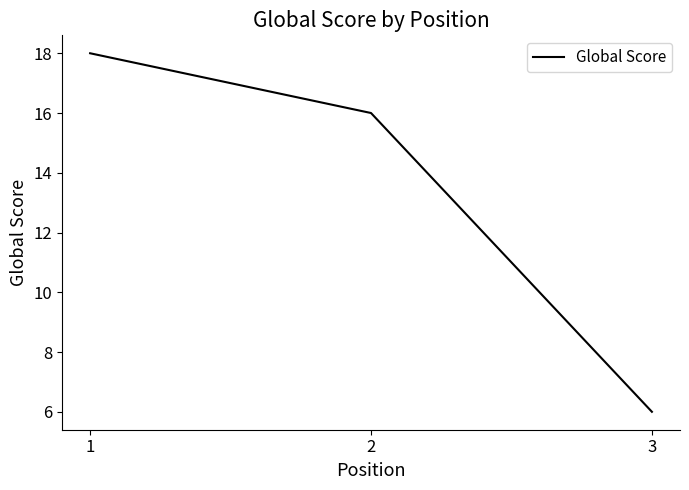

What value does the data have at 2, to the nearest 5?

15